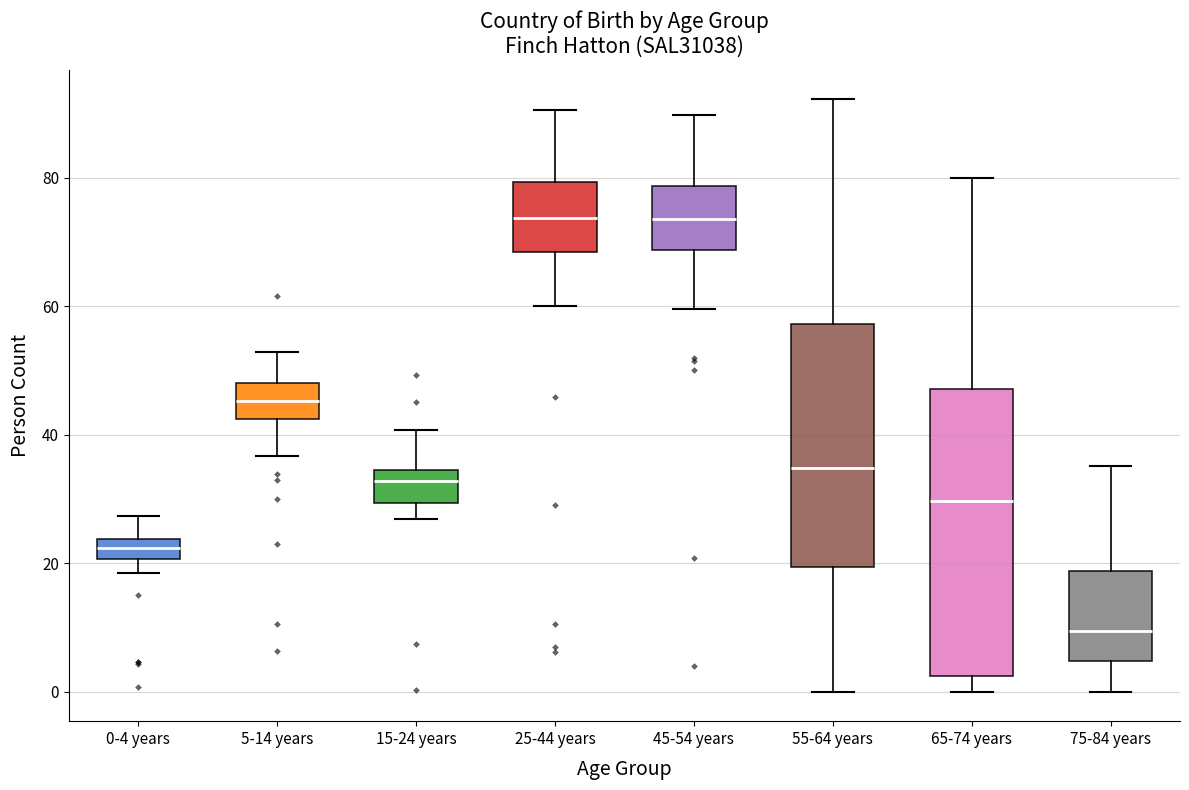

Which box has the lowest median line?

75-84 years